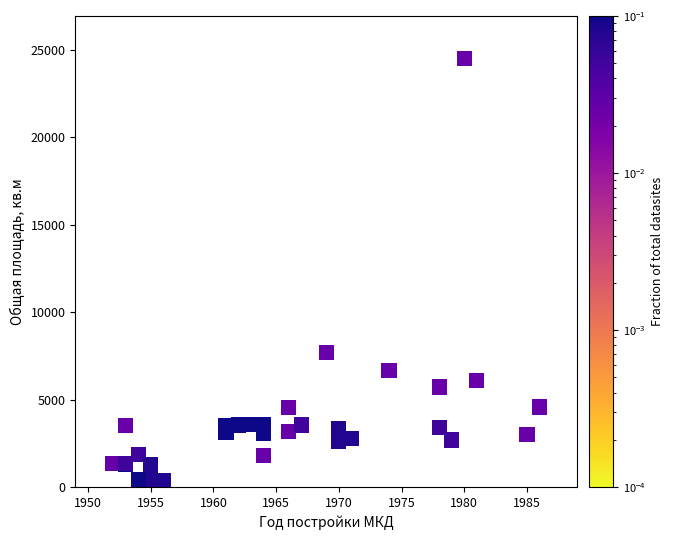

What Y value in the scatter plot is closest to 12418?

7690